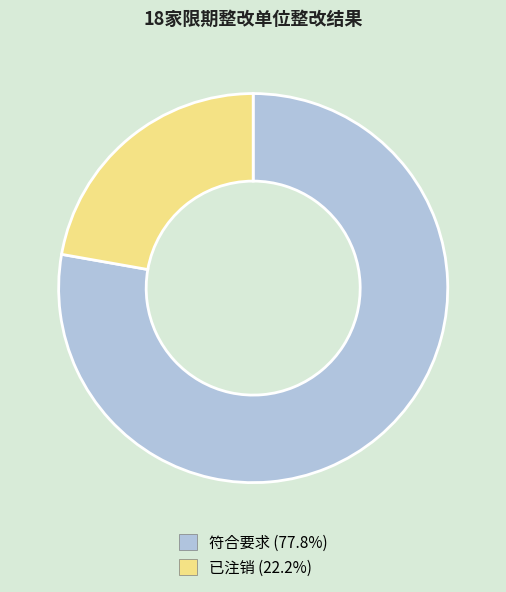

Rank the categories by value from lowest to highest.

已注销, 符合要求